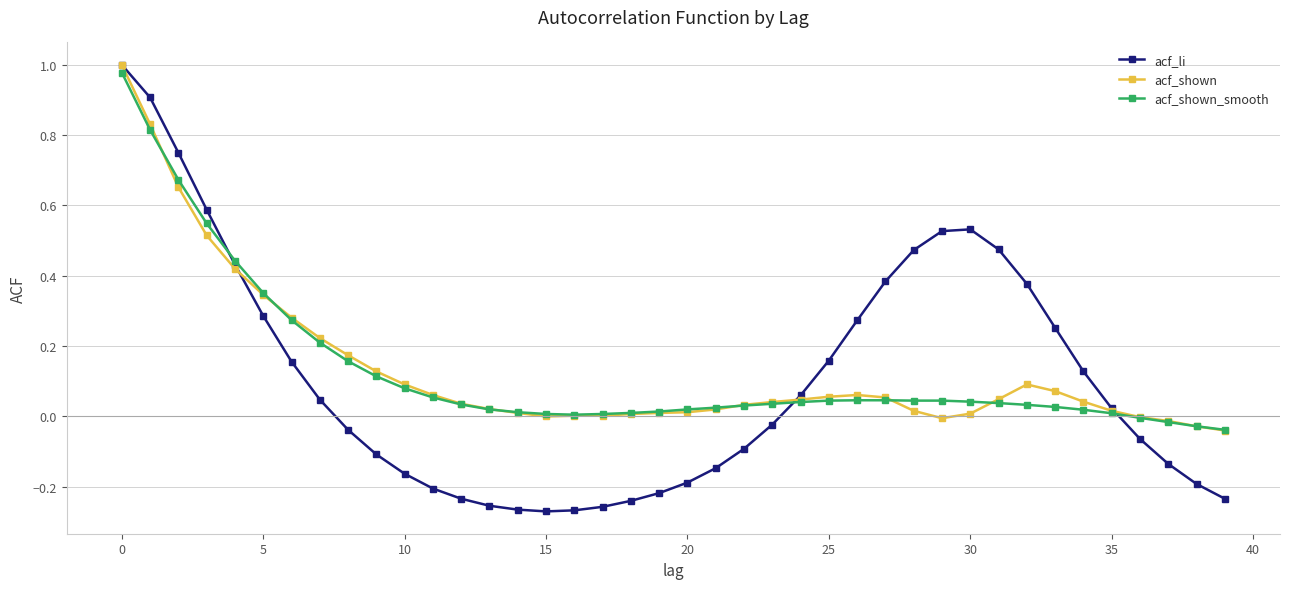

True or false: acf_li has more than 0 points higher than both neighbors.

True